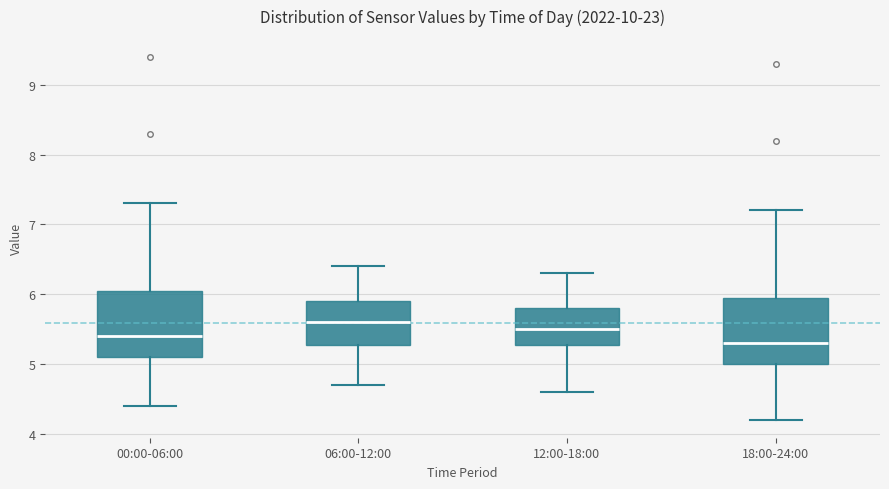

Where does the upper whisker of the box for 12:00-18:00 end on the y-axis? The values are not printed on the chart, so give them approximately, as read against the axis.

6.3